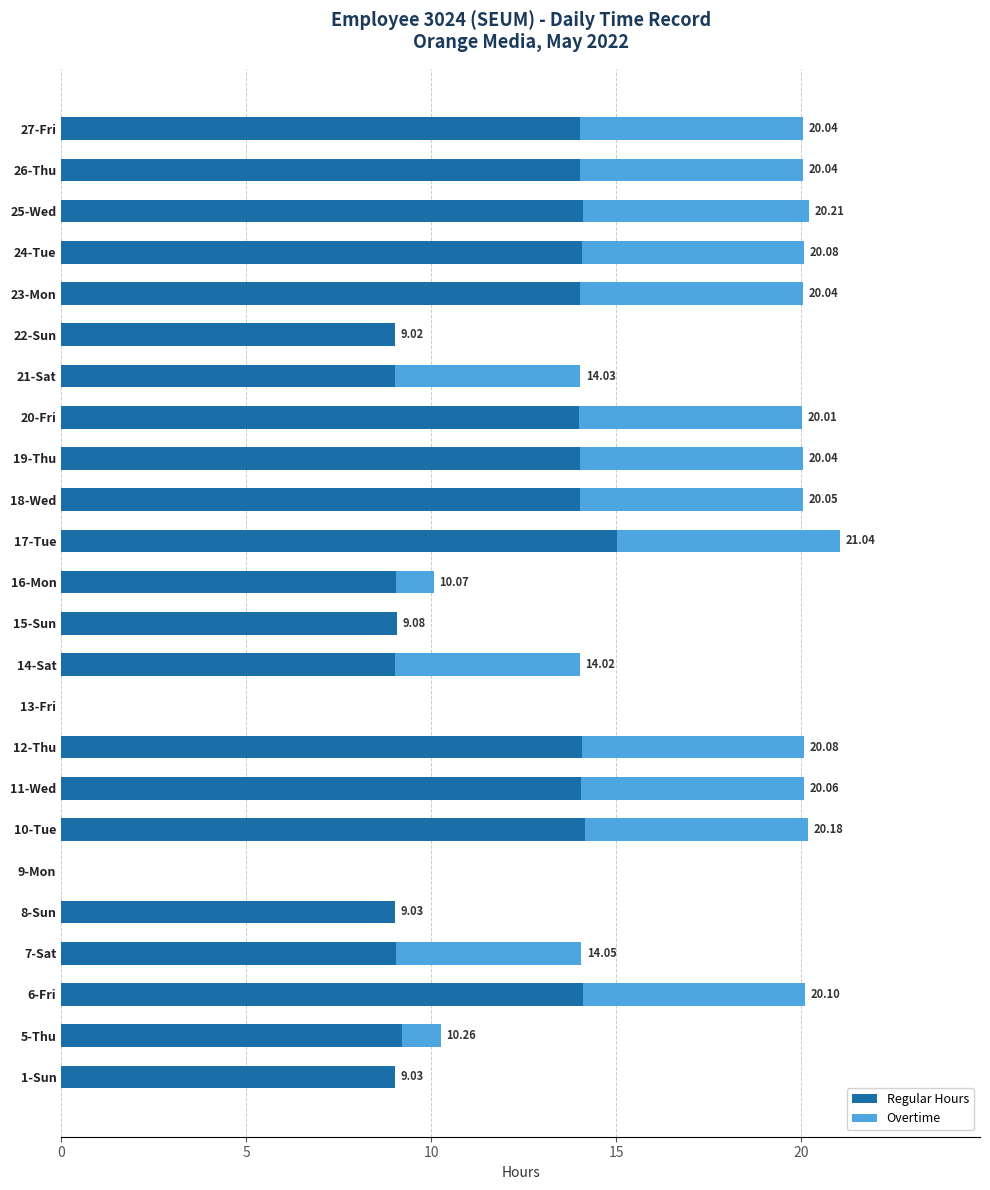

What is the sum of all Regular Hours values?

265.2